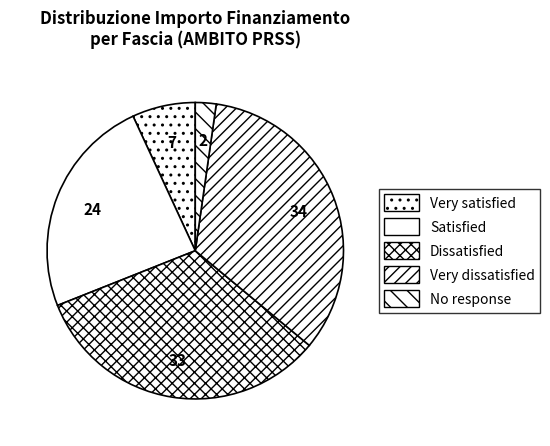

How many slices are in this pie chart?

5